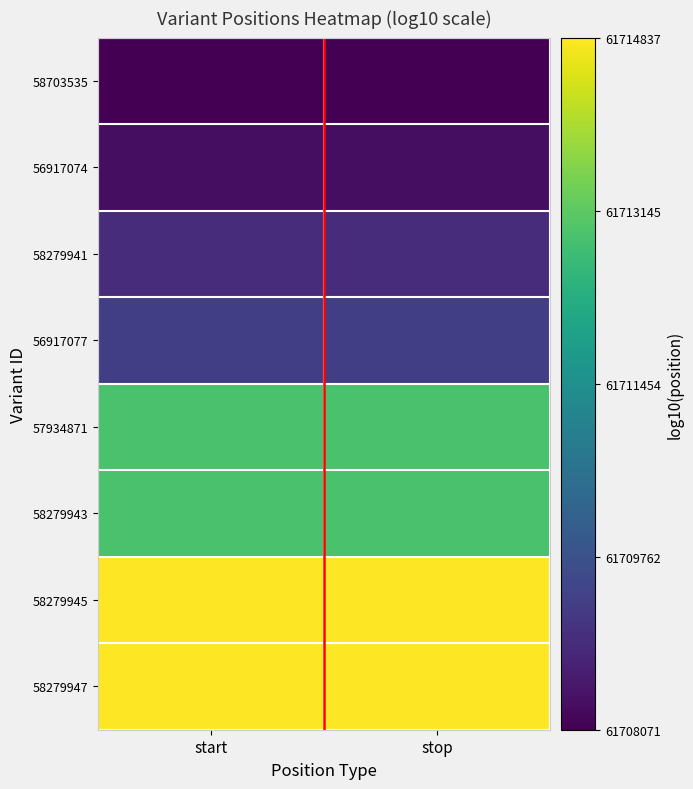

Which category has the highest value across all series?

stop